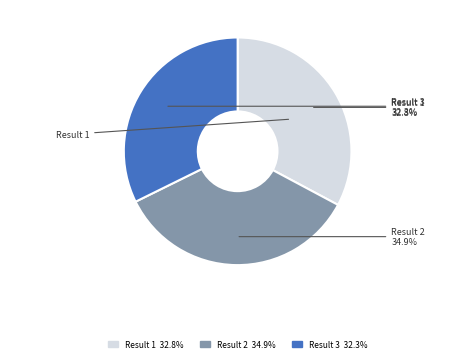

Is there a majority slice in this chart?

No